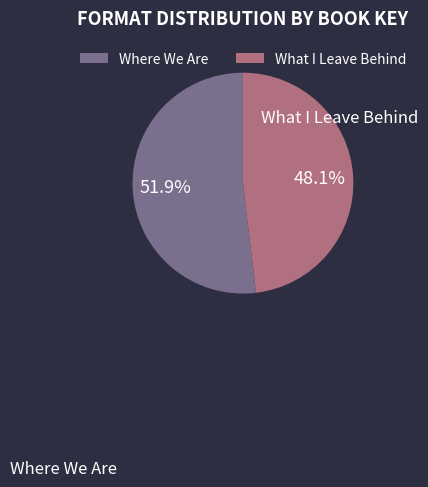

Rank the categories by value from lowest to highest.

What I Leave Behind, Where We Are